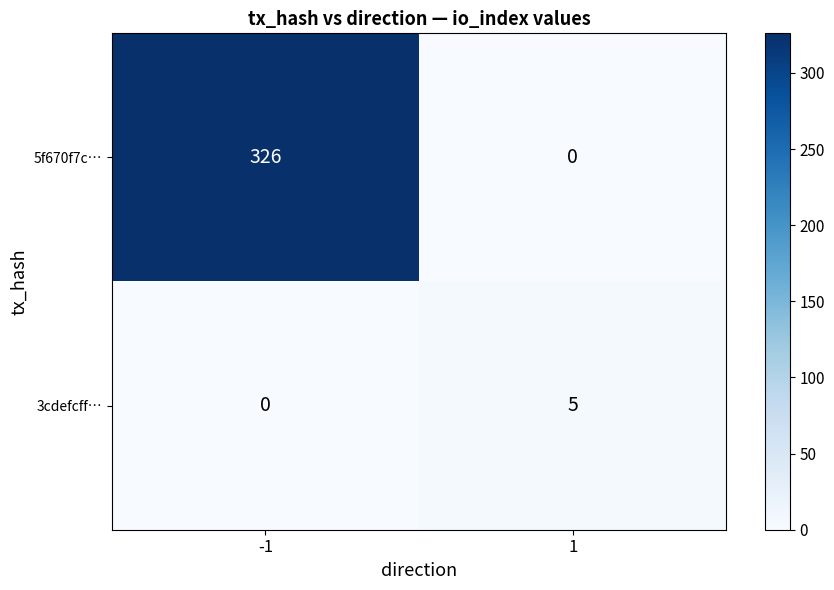

What is the sum of all 3cdefcff… values?

5